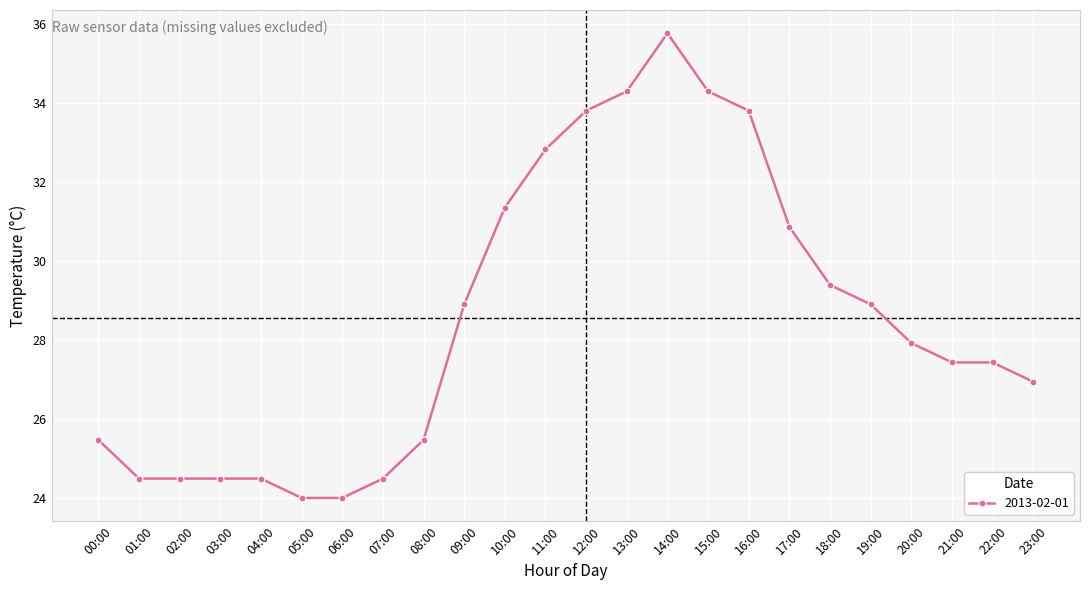

What is the average value?

28.6